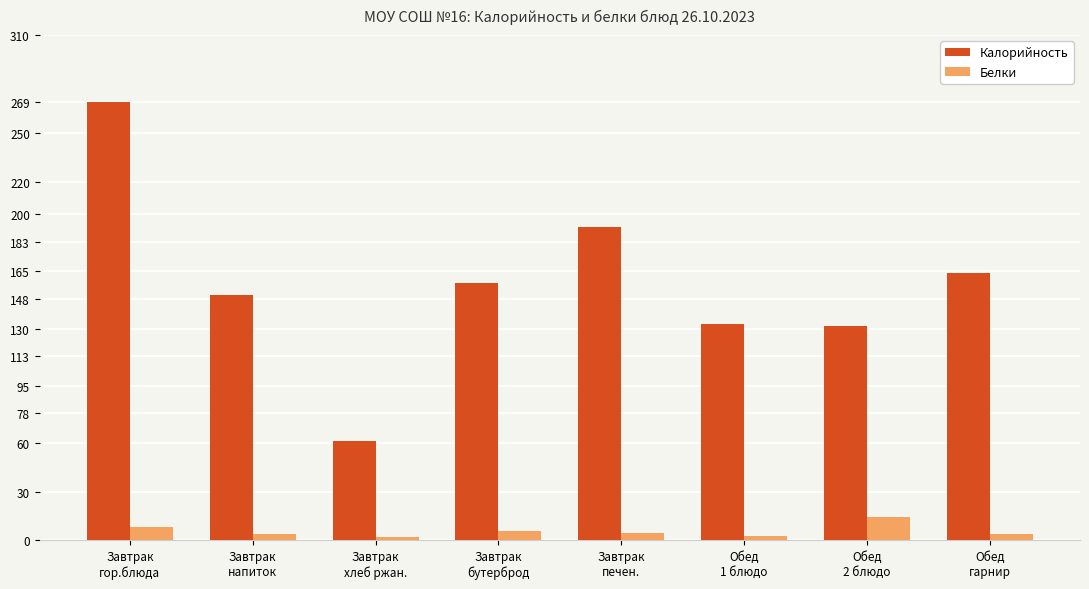

What is the maximum value for Калорийность?

269.0